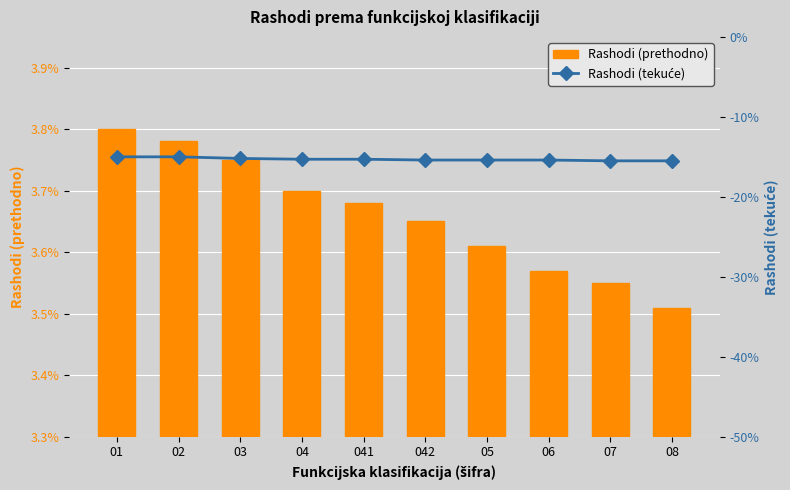

Between 04 and 05, which series saw the biggest shift?

Rashodi (tekuće)